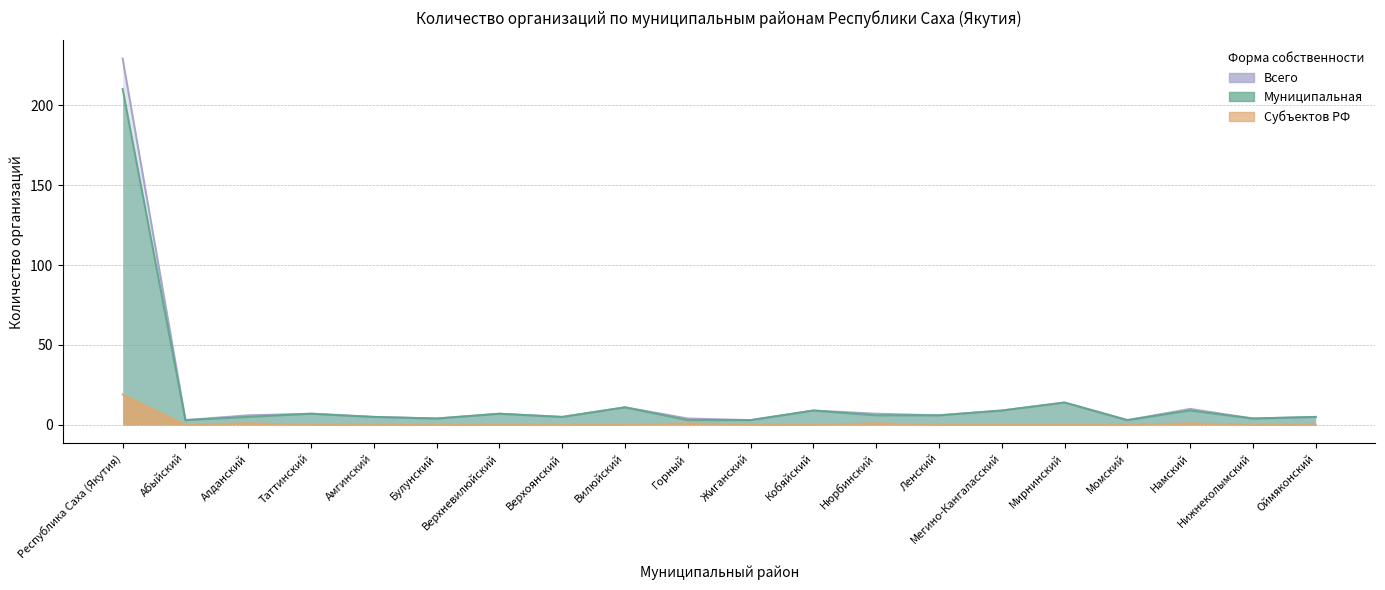

Which category has the highest value in the Муниципальная series?

Республика Саха (Якутия)